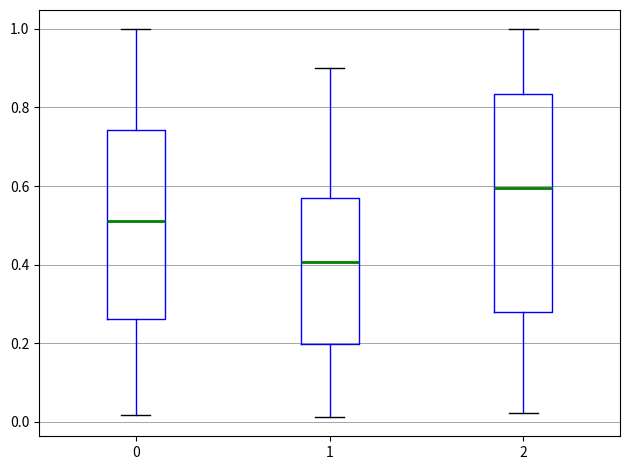

Which box has the lowest median line?

1